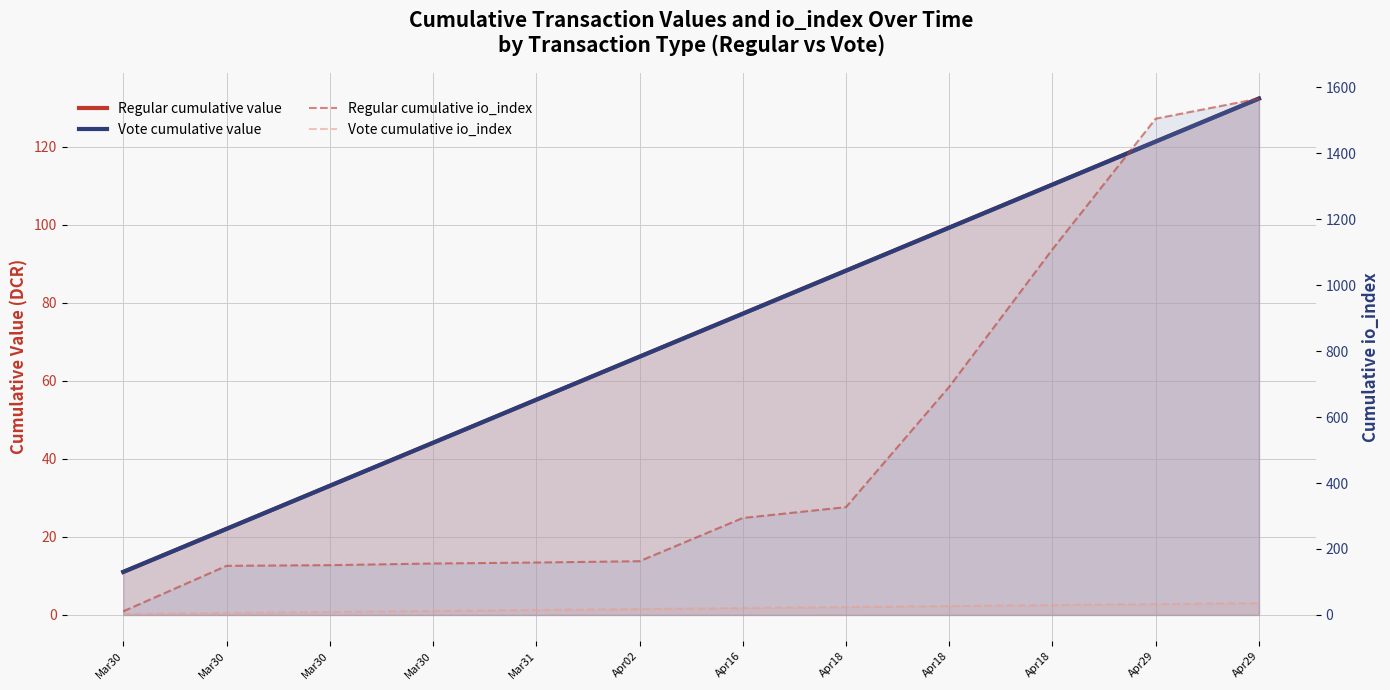

What are all the series names shown in the legend?

Regular cumulative value, Vote cumulative value, Regular cumulative io_index, Vote cumulative io_index